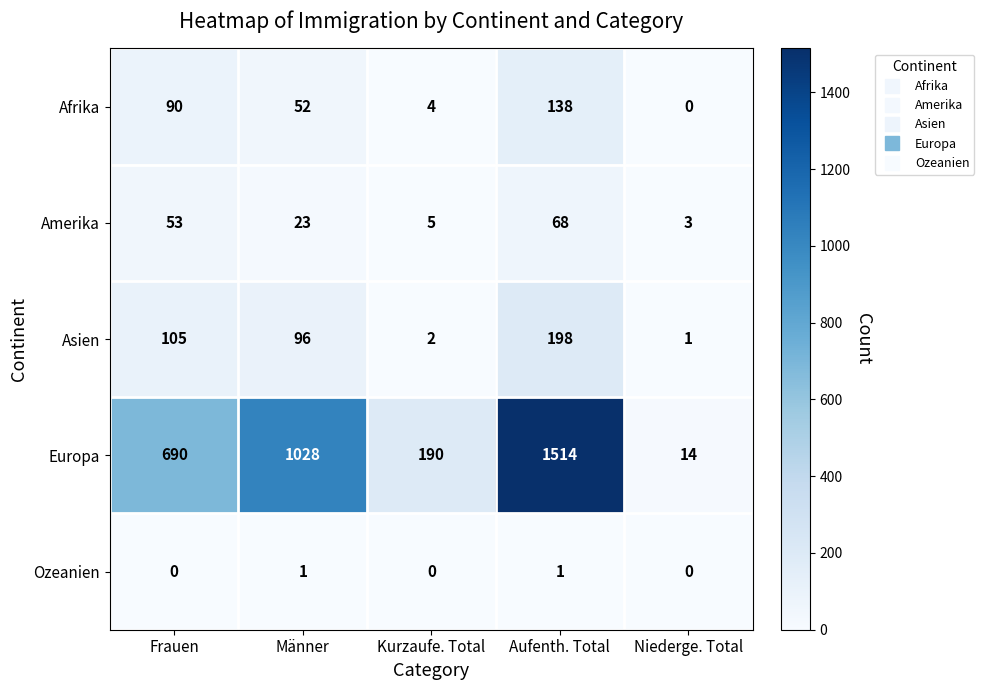

Rank the series by their maximum value, from highest to lowest.

Europa, Asien, Afrika, Amerika, Ozeanien